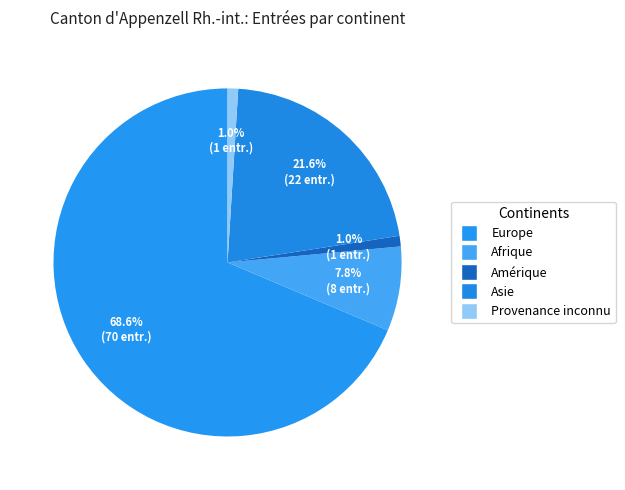

To the nearest percent, what portion does Amérique represent?

1%